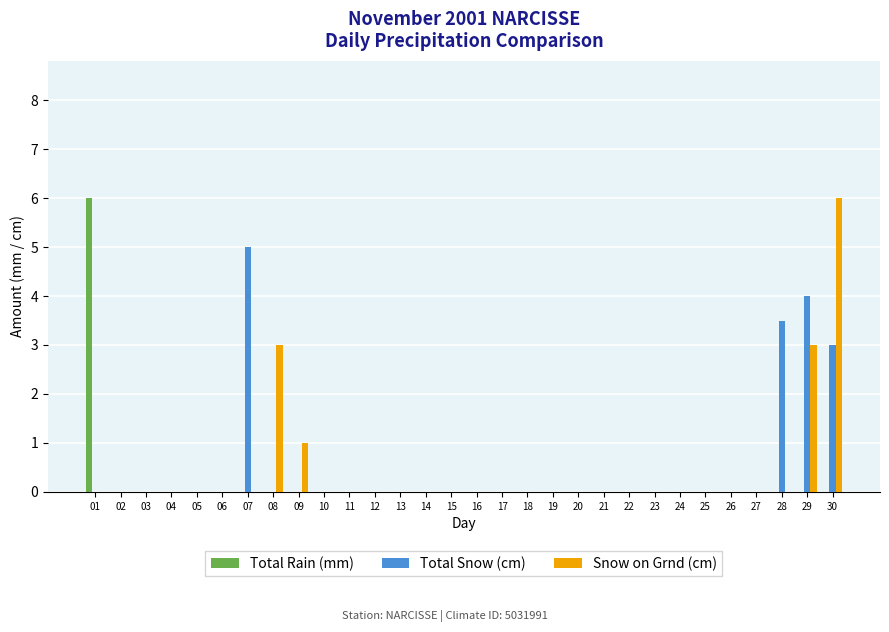

Which category has the highest value in the Total Snow (cm) series?

07